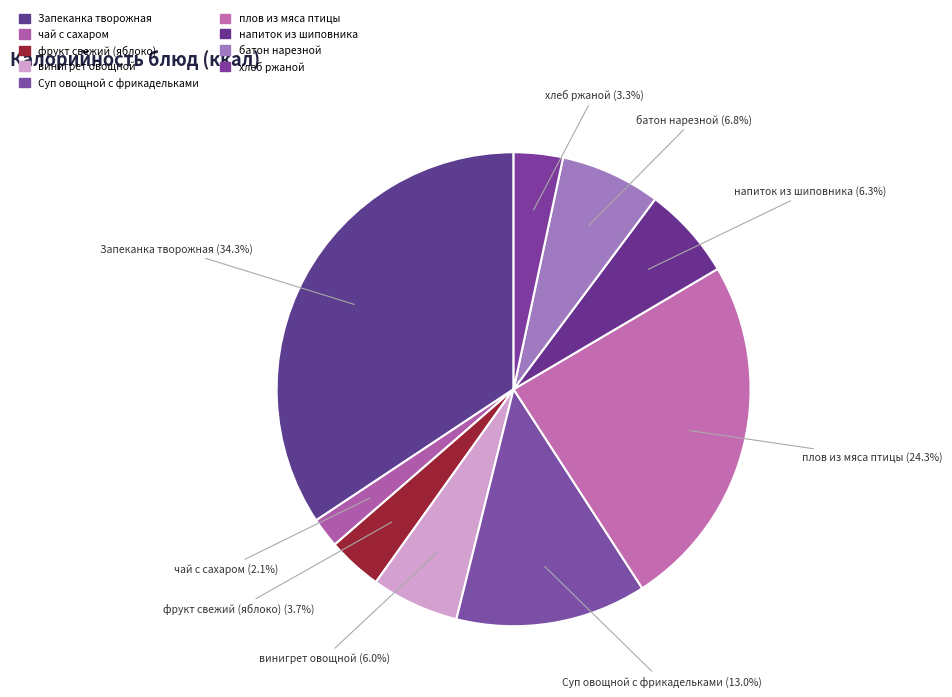

Approximately how many times larger is the value at винигрет овощной compared to фрукт свежий (яблоко)?

1.6